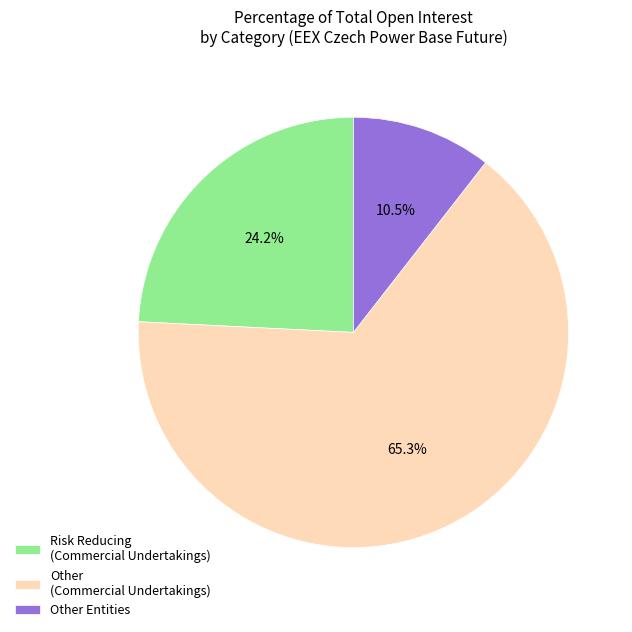

Between Other (Commercial Undertakings) and Other Entities, which is larger?

Other (Commercial Undertakings)